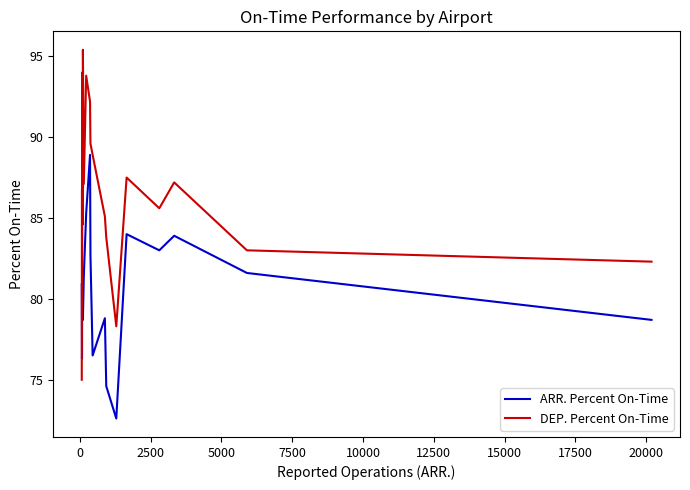

Which series has the largest range (max minus min)?

DEP. Percent On-Time